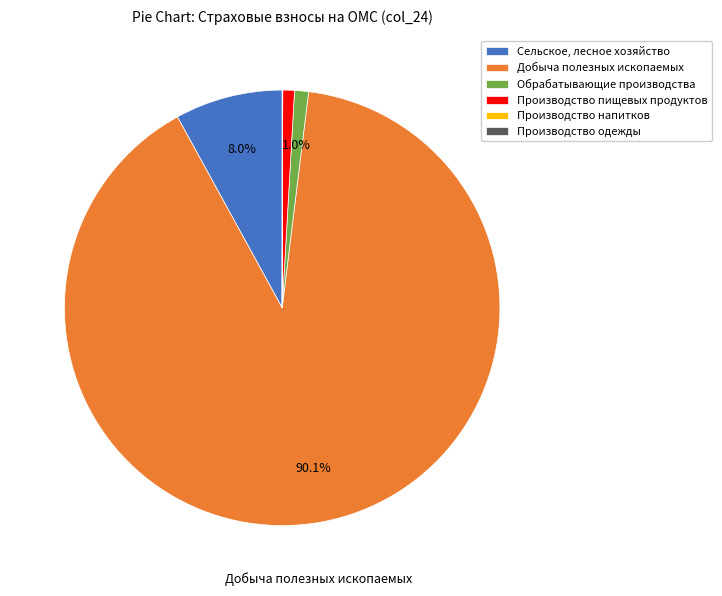

To the nearest percent, what is the difference between the largest and smallest slice percentages?

90%